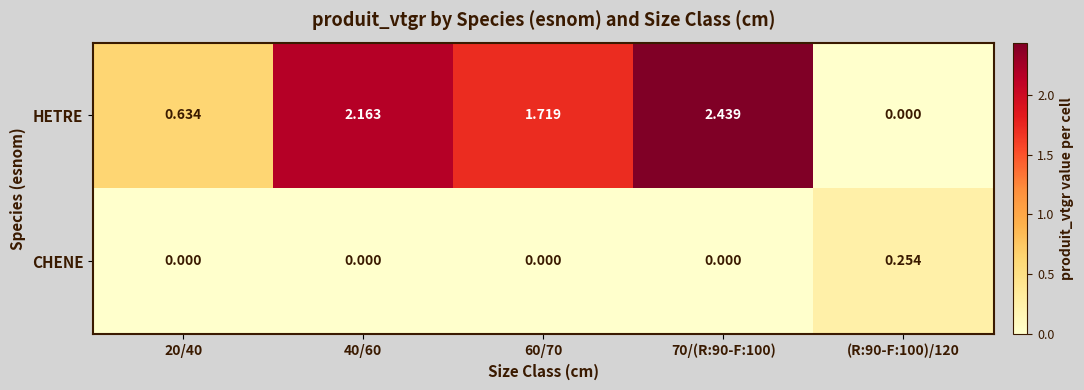

Rank the series by their average value, from lowest to highest.

CHENE, HETRE